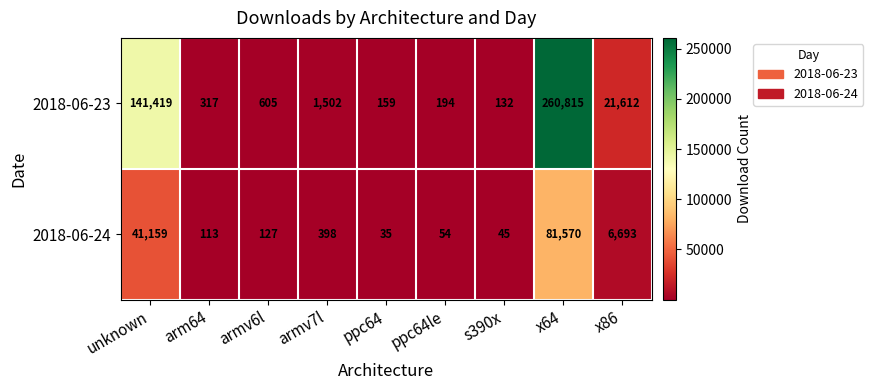

What is the difference between the maximum and minimum values in the 2018-06-24 series?

81535